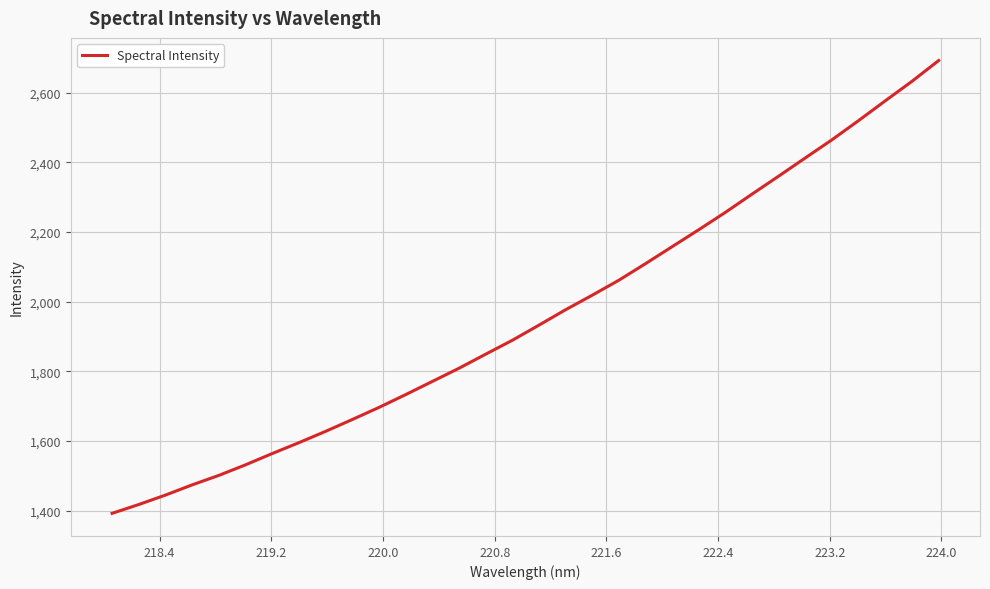

What is the difference between the maximum and minimum values?

1301.0